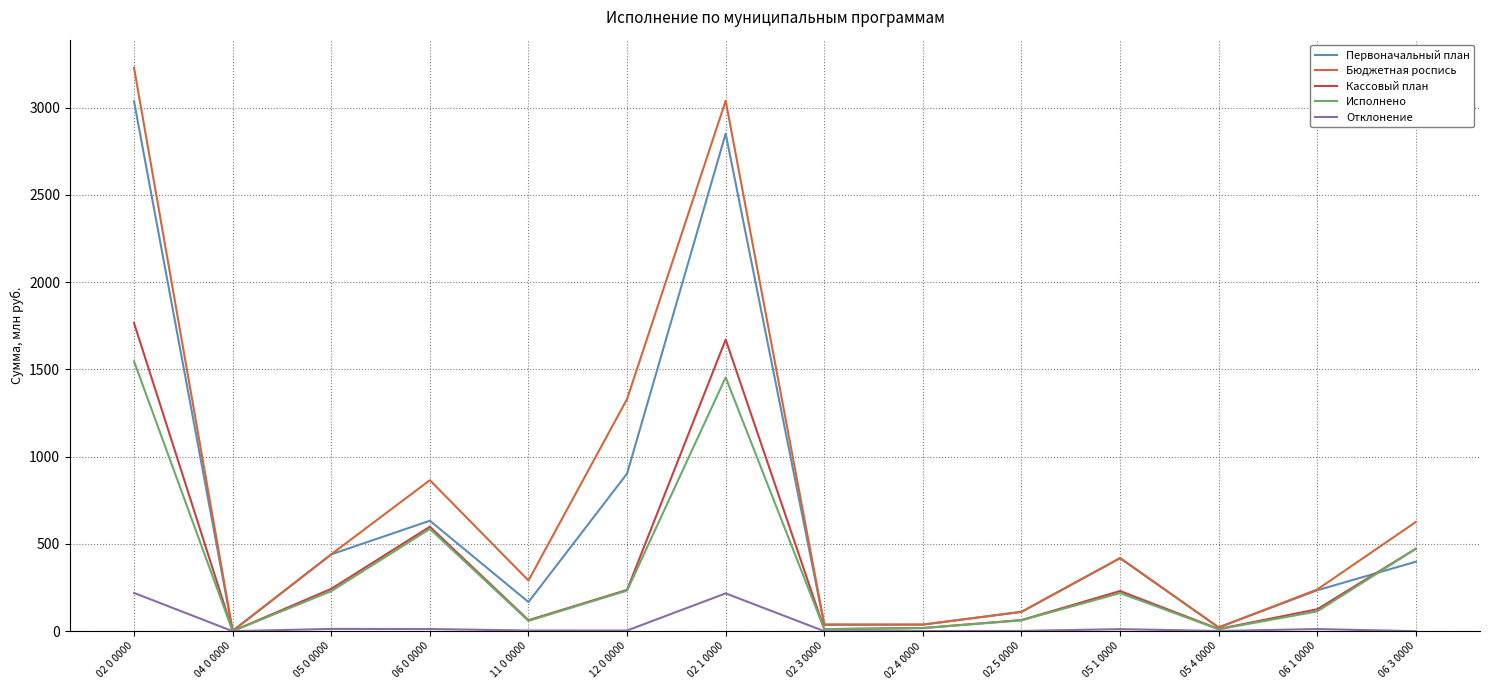

At which category is the sum across all series the highest?

02 0 0000